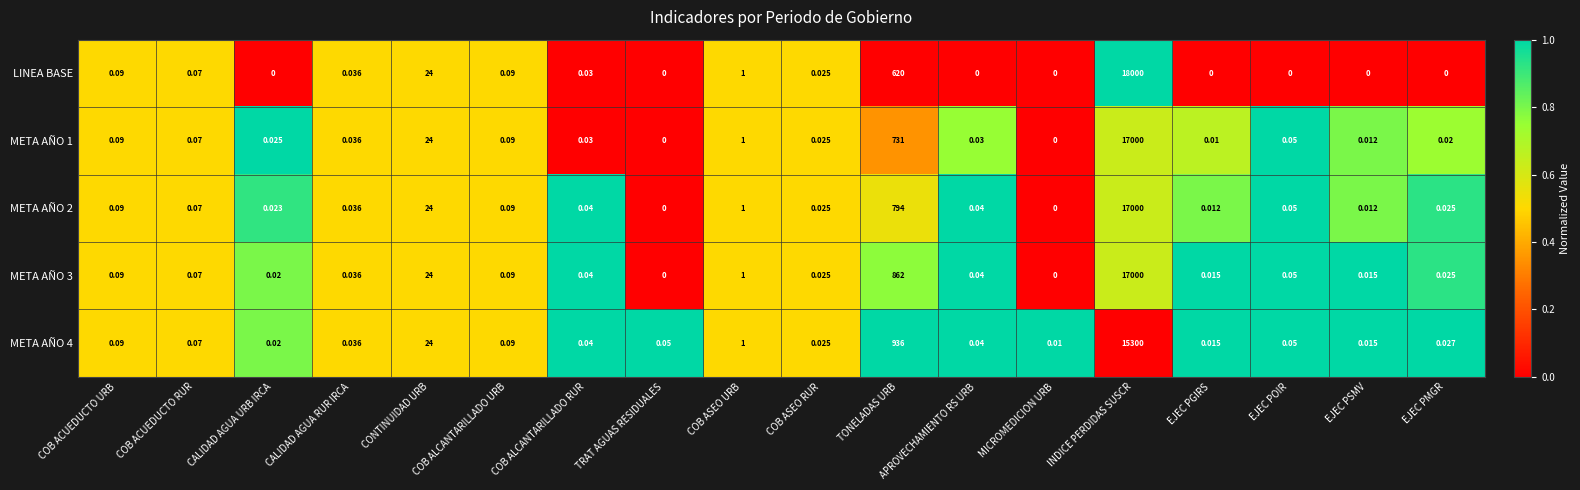

Where is LINEA BASE nearest to the value 9000?

TONELADAS URB